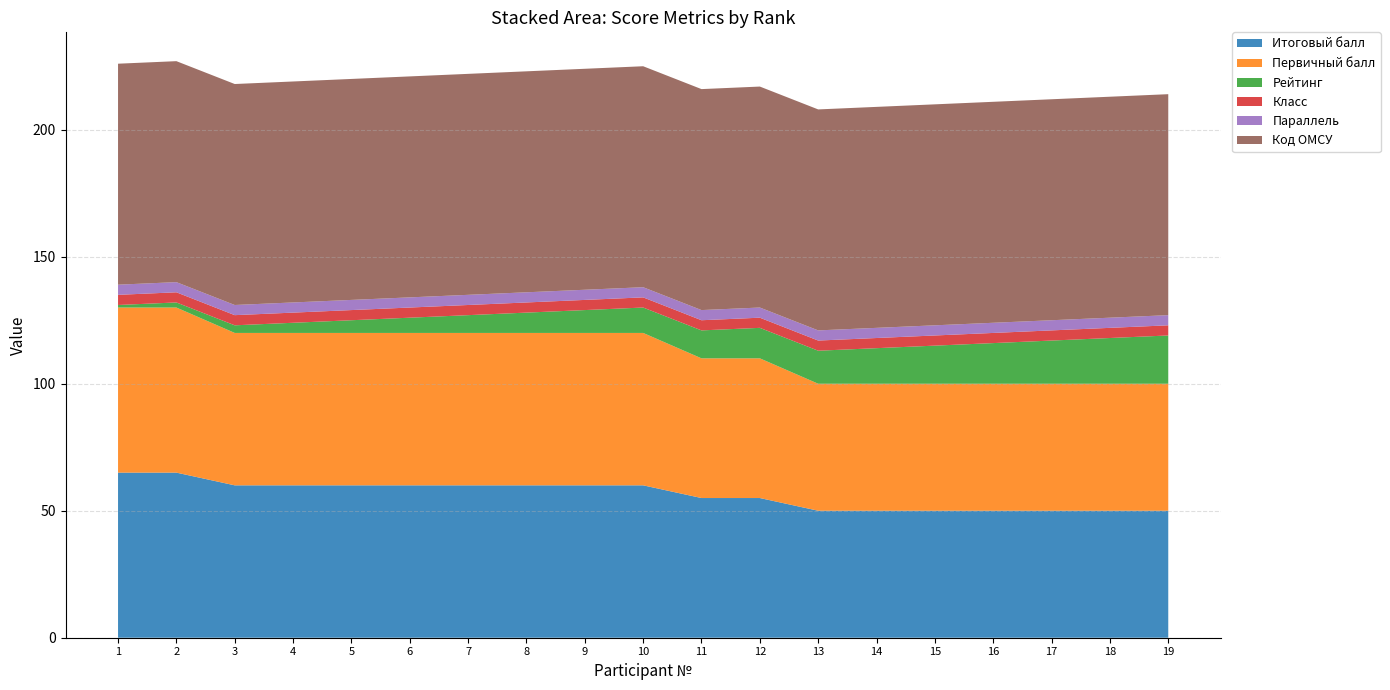

Reading left to right, extract all data points from this chart.

Итоговый балл: 1=65	2=65	3=60	4=60	5=60	6=60	7=60	8=60	9=60	10=60	11=55	12=55	13=50	14=50	15=50	16=50	17=50	18=50	19=50
Первичный балл: 1=65	2=65	3=60	4=60	5=60	6=60	7=60	8=60	9=60	10=60	11=55	12=55	13=50	14=50	15=50	16=50	17=50	18=50	19=50
Рейтинг: 1=1	2=2	3=3	4=4	5=5	6=6	7=7	8=8	9=9	10=10	11=11	12=12	13=13	14=14	15=15	16=16	17=17	18=18	19=19
Класс: 1=4	2=4	3=4	4=4	5=4	6=4	7=4	8=4	9=4	10=4	11=4	12=4	13=4	14=4	15=4	16=4	17=4	18=4	19=4
Параллель: 1=4	2=4	3=4	4=4	5=4	6=4	7=4	8=4	9=4	10=4	11=4	12=4	13=4	14=4	15=4	16=4	17=4	18=4	19=4
Код ОМСУ: 1=87	2=87	3=87	4=87	5=87	6=87	7=87	8=87	9=87	10=87	11=87	12=87	13=87	14=87	15=87	16=87	17=87	18=87	19=87